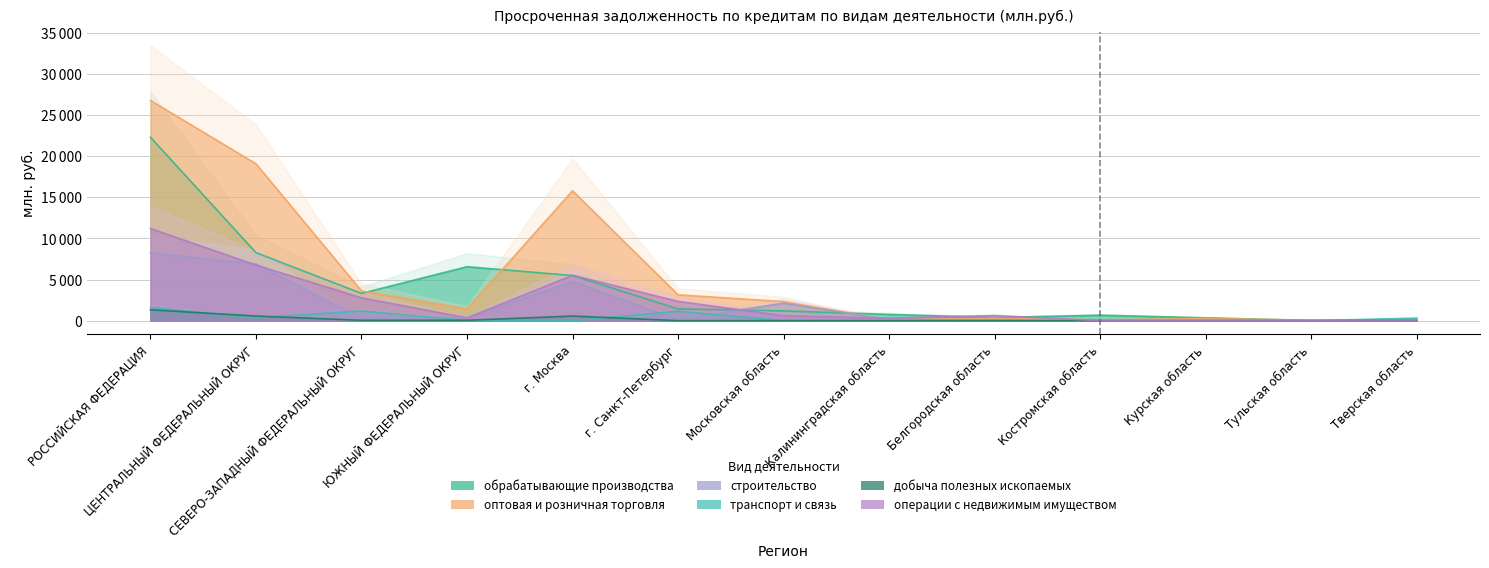

True or false: добыча полезных ископаемых has a value of 1323 at РОССИЙСКАЯ ФЕДЕРАЦИЯ.

True